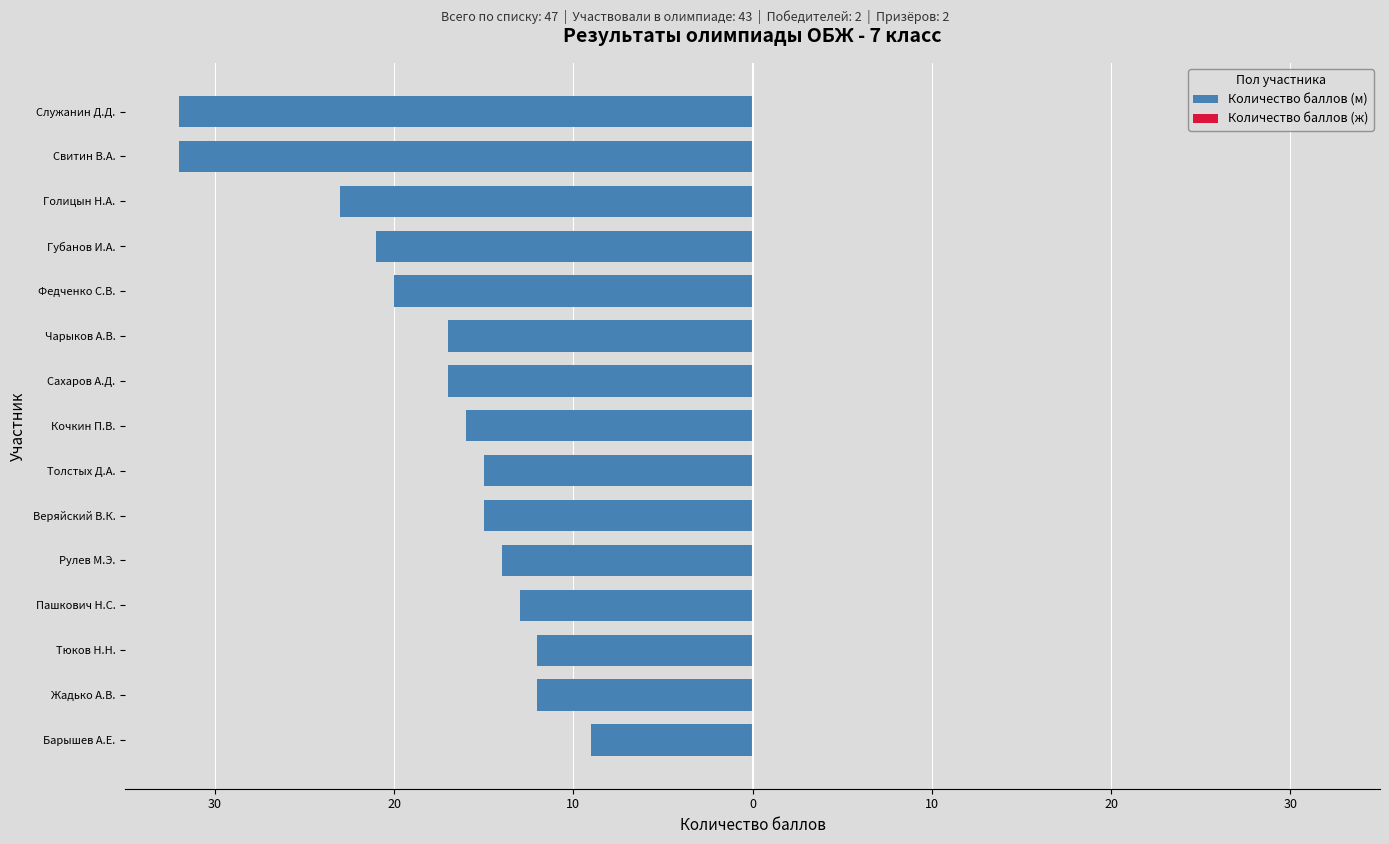

Does the chart contain any negative values?

Yes